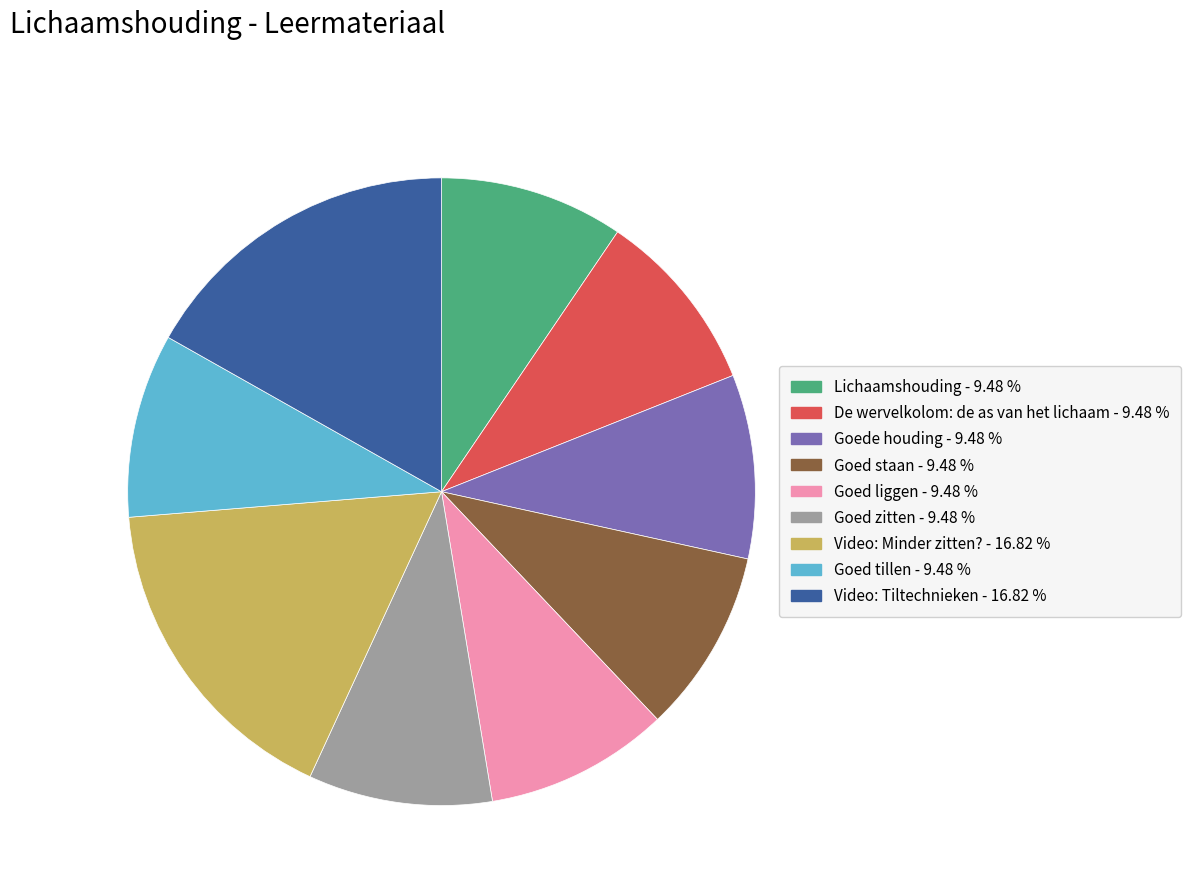

Does Goed liggen represent more than half of the total?

No